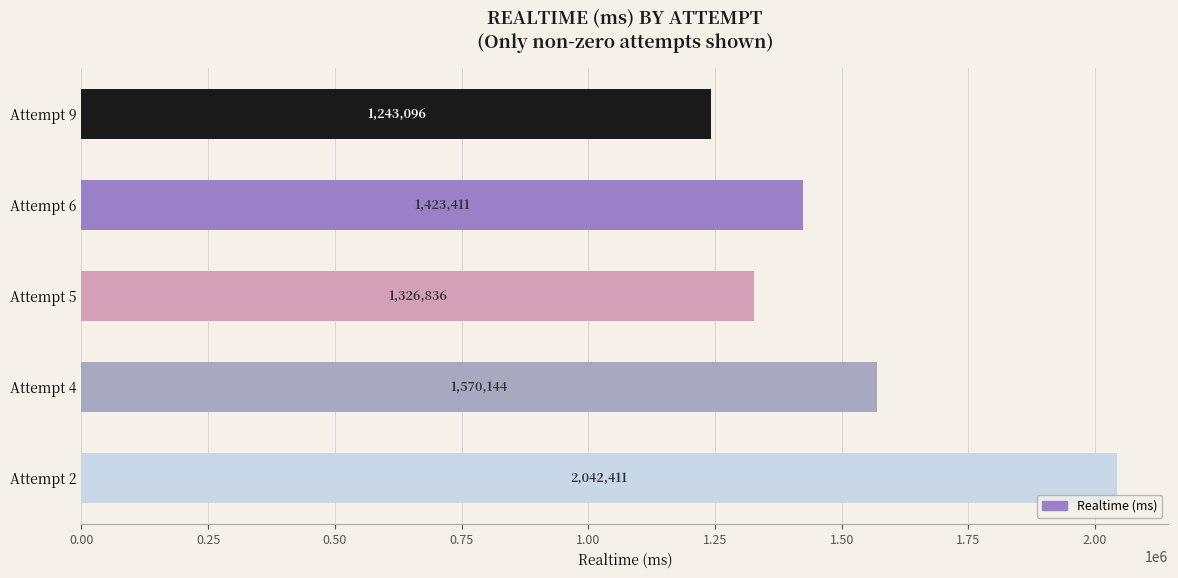

Reading top to bottom, list all the values displayed in this chart.

Attempt 9=1243096	Attempt 6=1423411	Attempt 5=1326836	Attempt 4=1570144	Attempt 2=2042411